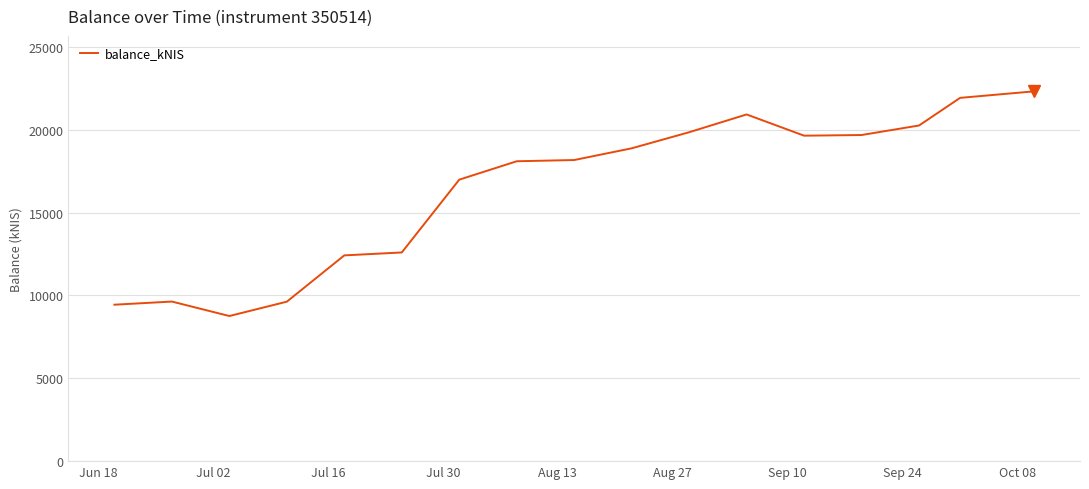

What is the difference between the maximum and second lowest values?

12878.1